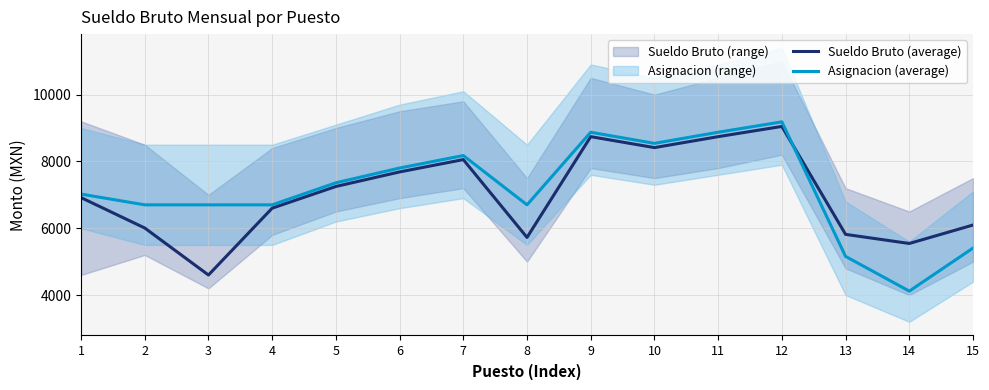

Count the number of categories in the chart.

15